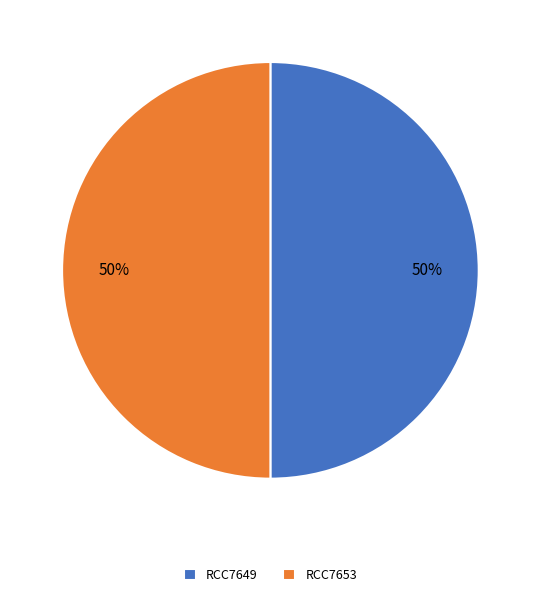

Is it true that RCC7649 is 60% of the pie?

False